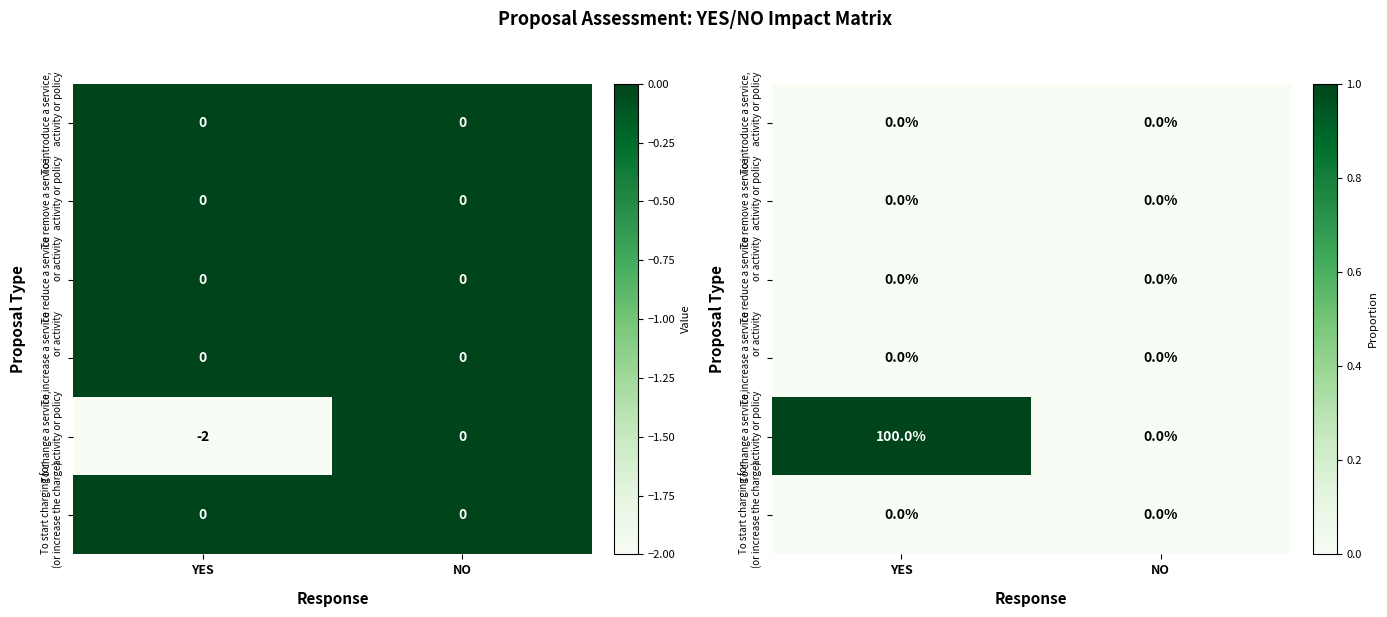

Which category has the lowest value across all series?

YES